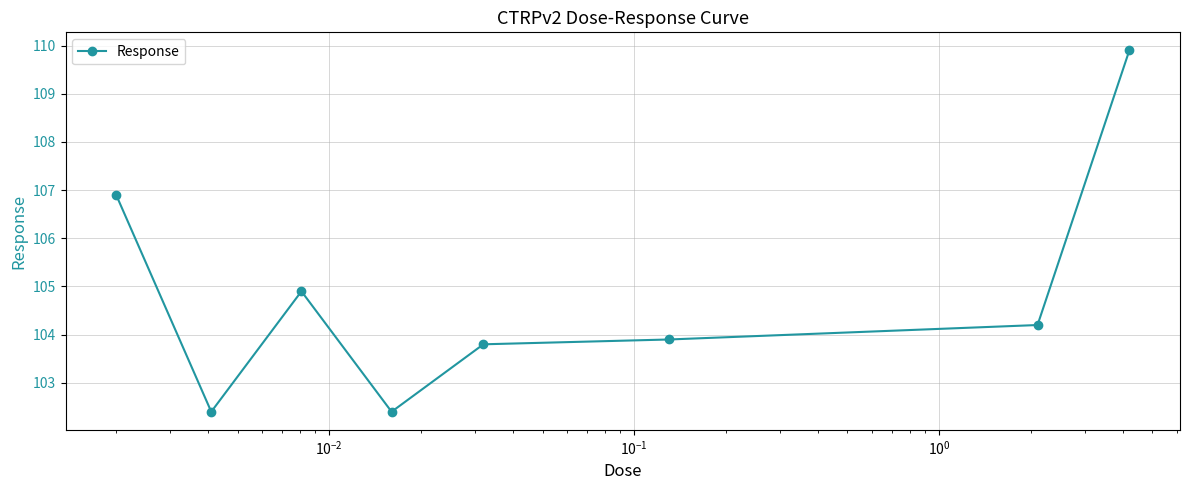

What is the value of the 5th point from the left?

103.8